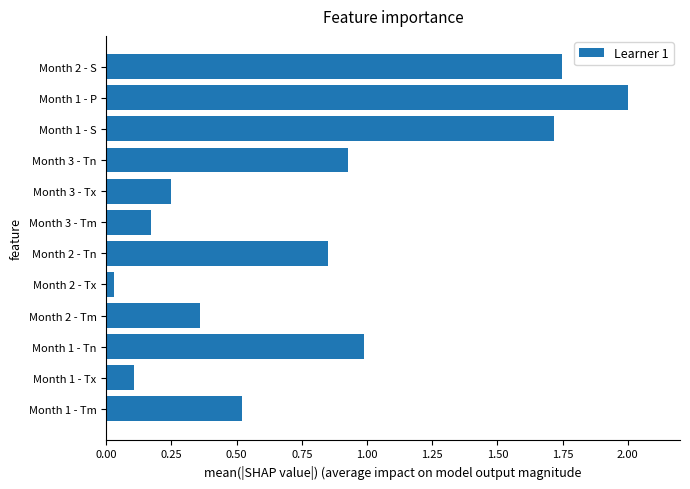

Which label corresponds to the smallest value in the chart?

Month 2 - Tx